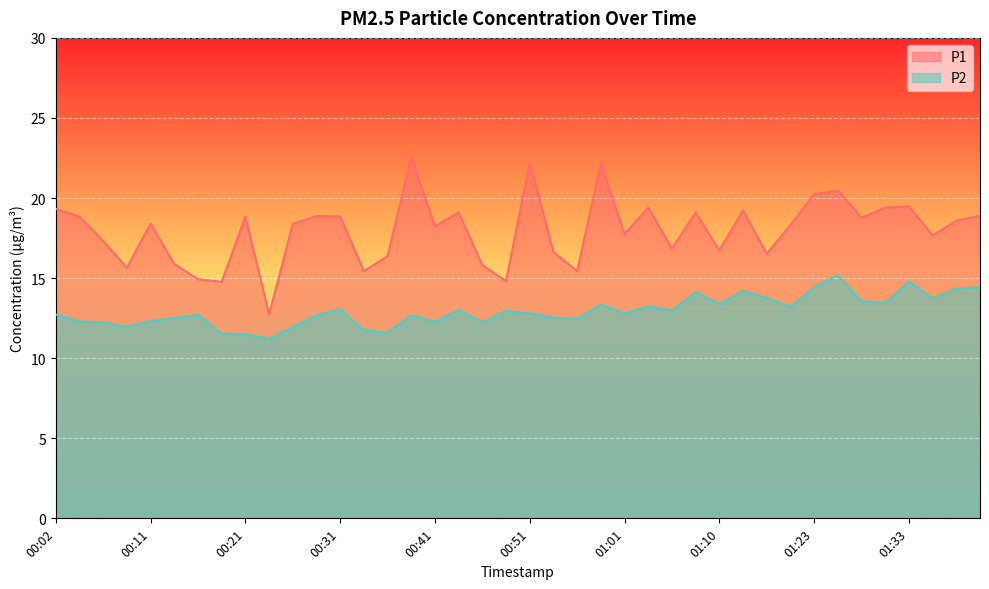

What is the value of the P1 point at the 6th from the left?

15.9